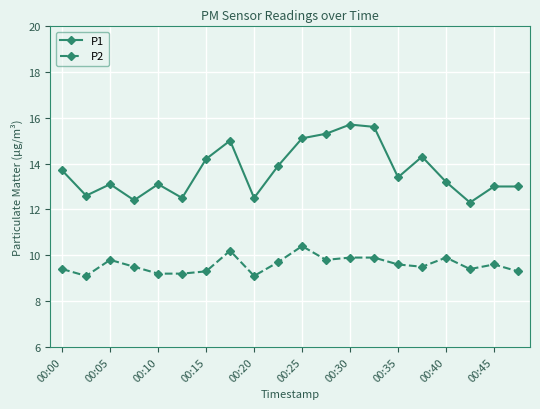

True or false: P2 has more than 0 points higher than both neighbors.

True